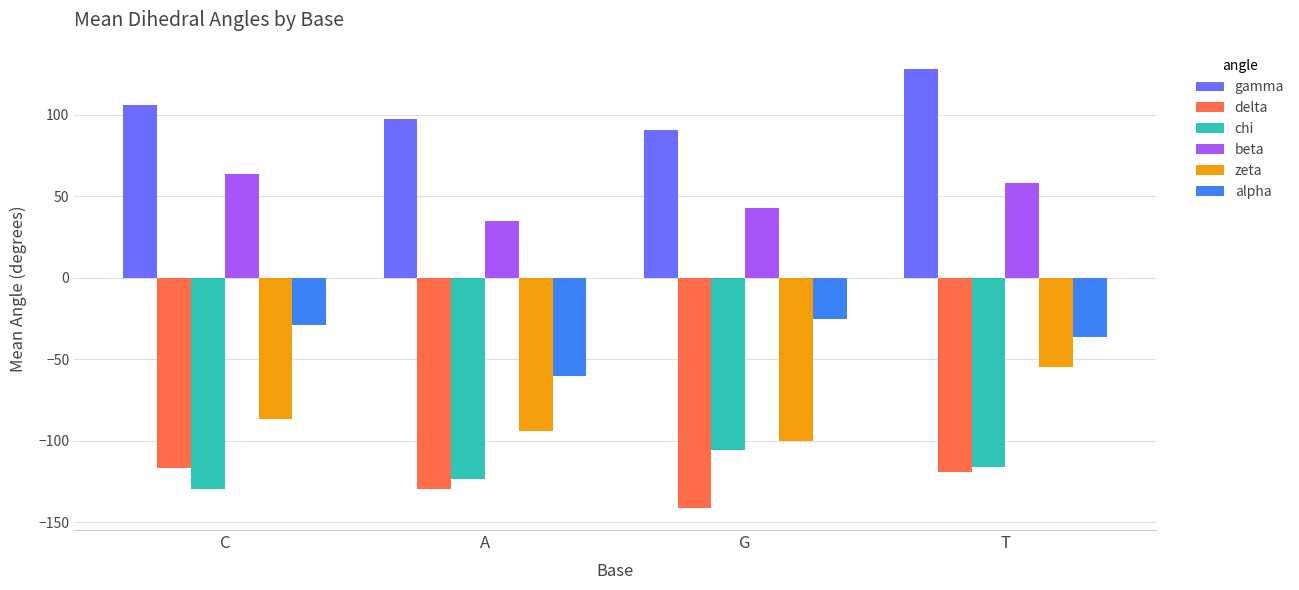

What is the difference between the gamma values at C and A?

8.5